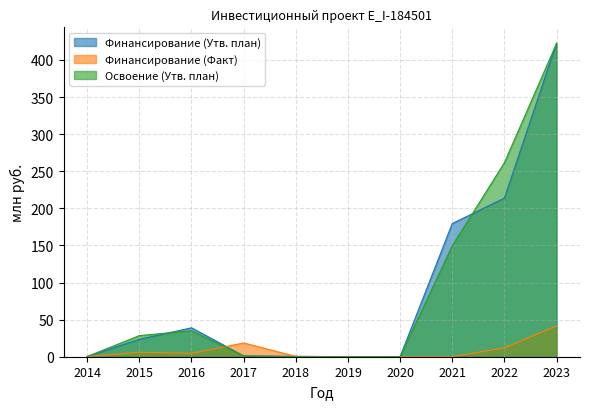

True or false: Финансирование (Утв. план) has a value of 88.0 at 2022.

False